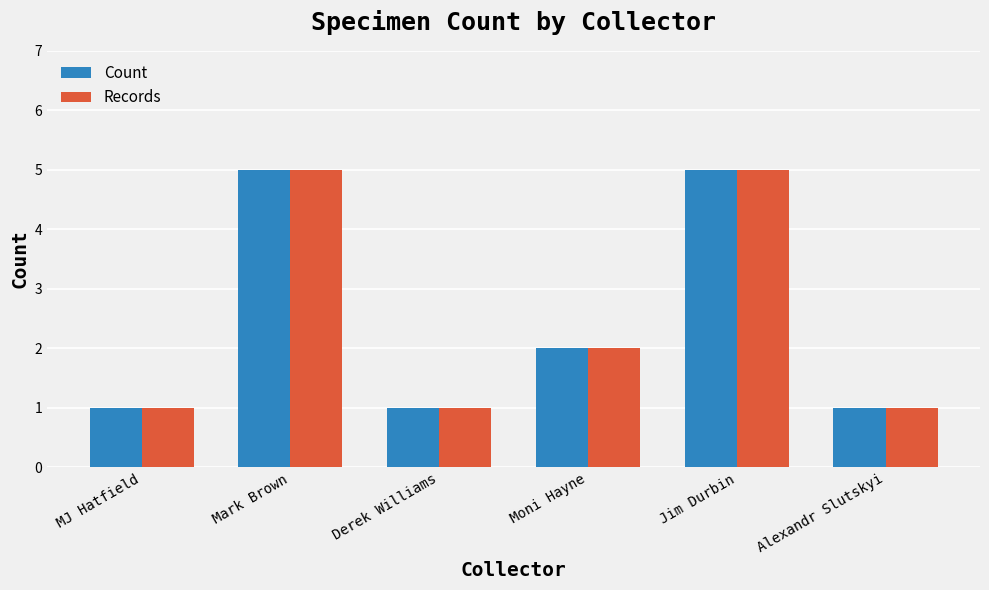

Where is Count nearest to the value 3?

Moni Hayne